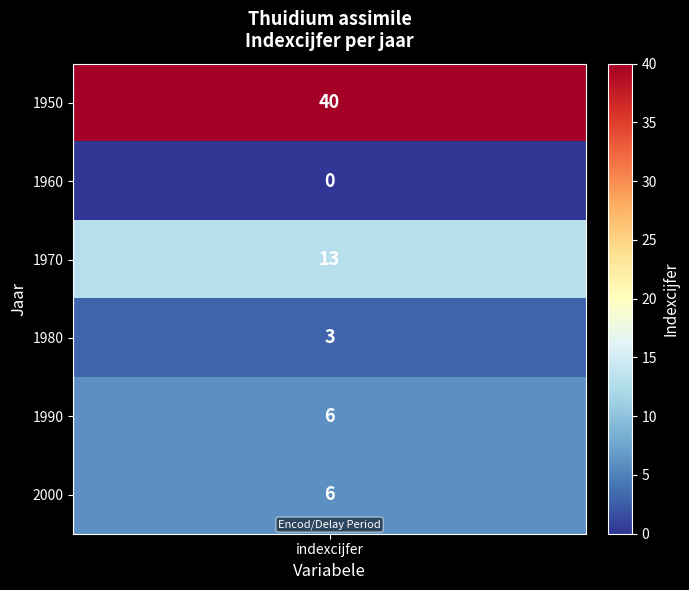

What is the change in value from 1950 to 1980?

-37